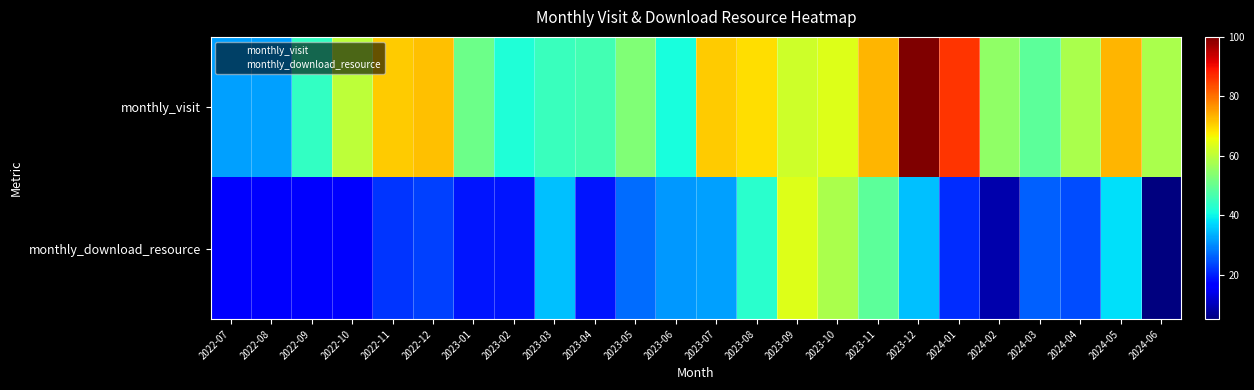

Which series has the largest range (max minus min)?

monthly_visit